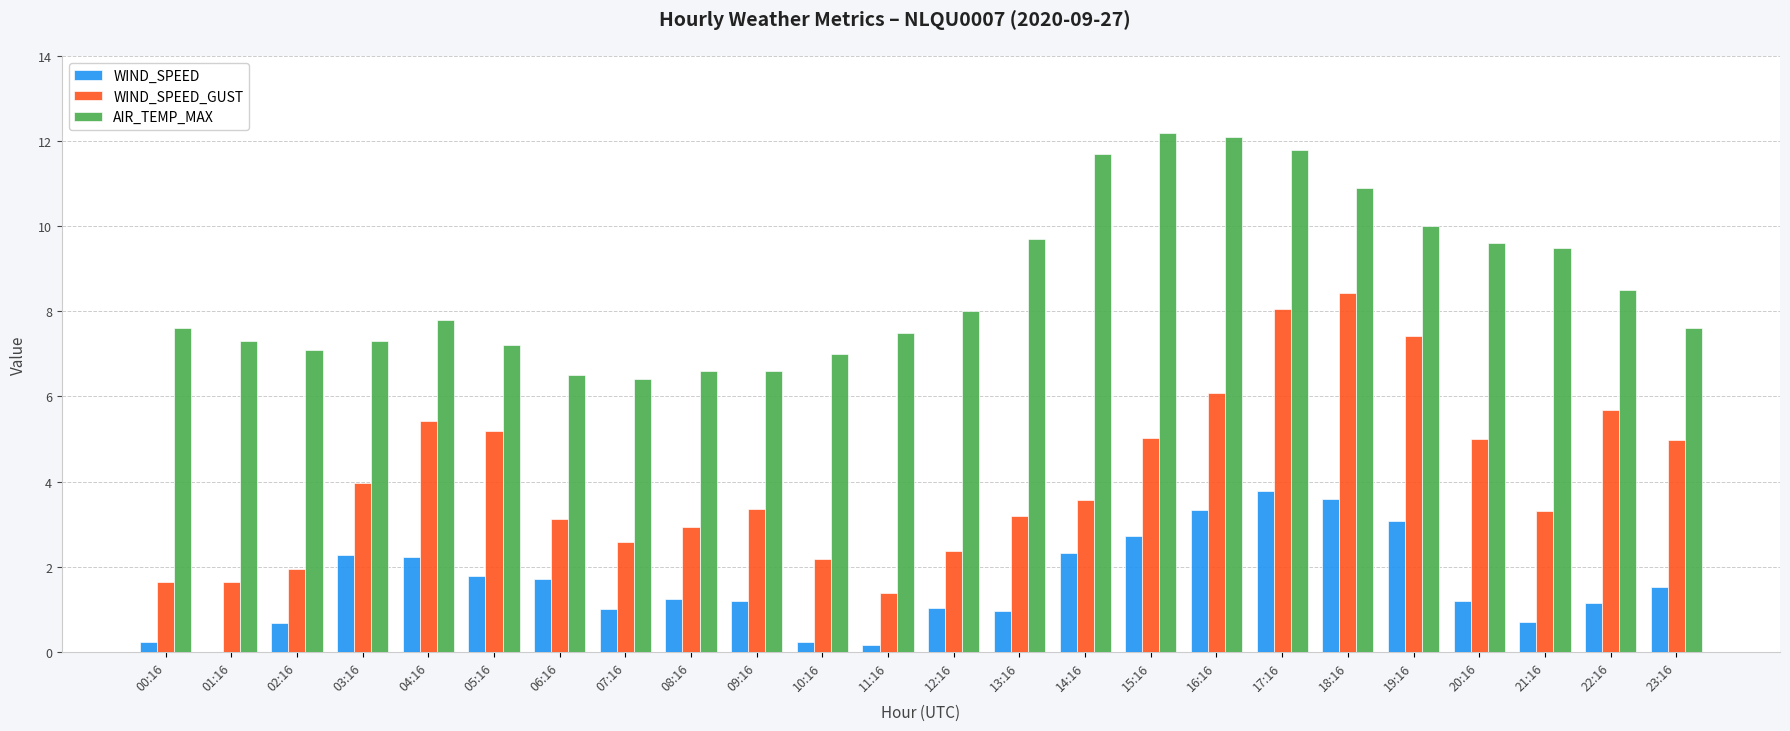

How many groups of bars are there?

24